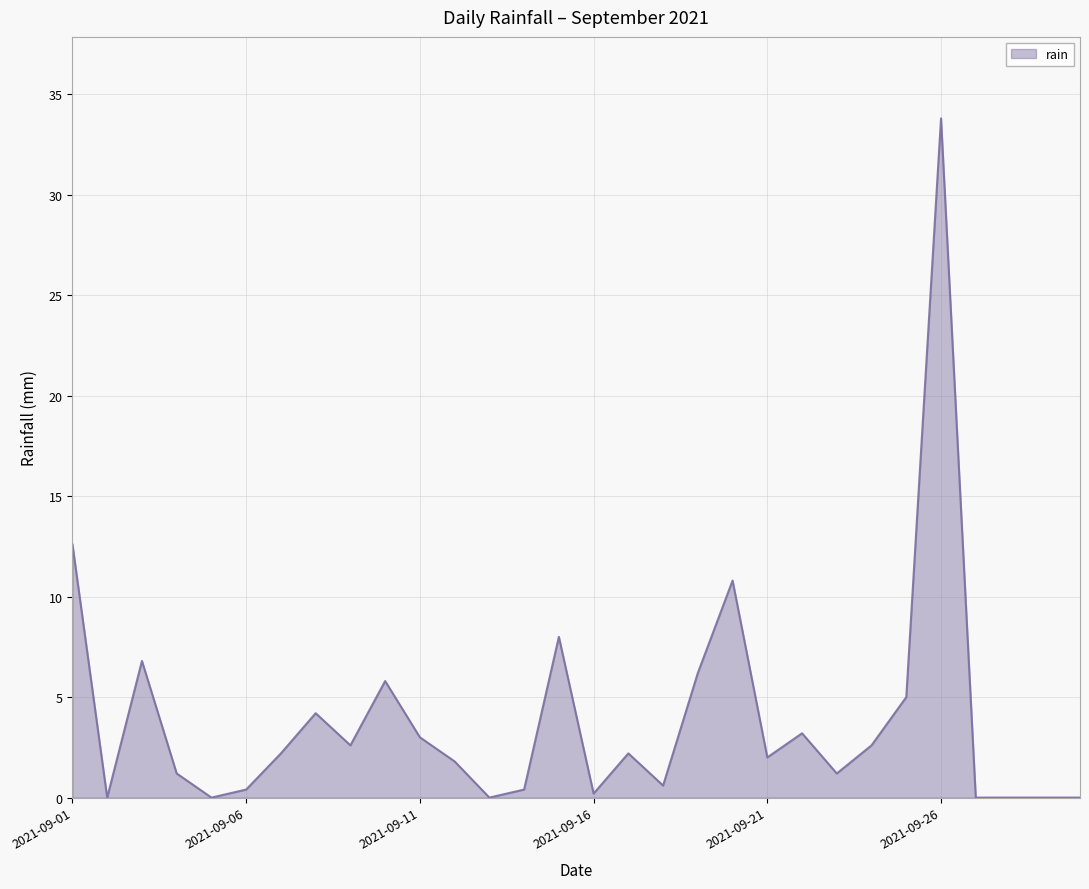

What is the maximum value shown in the chart?

33.8